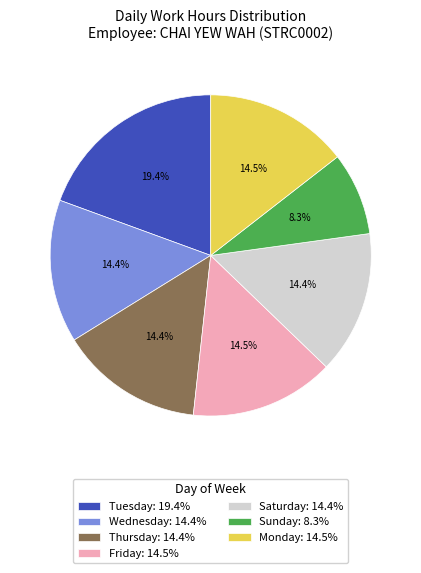

What is the smallest slice in the pie chart?

Sunday: 8.3%